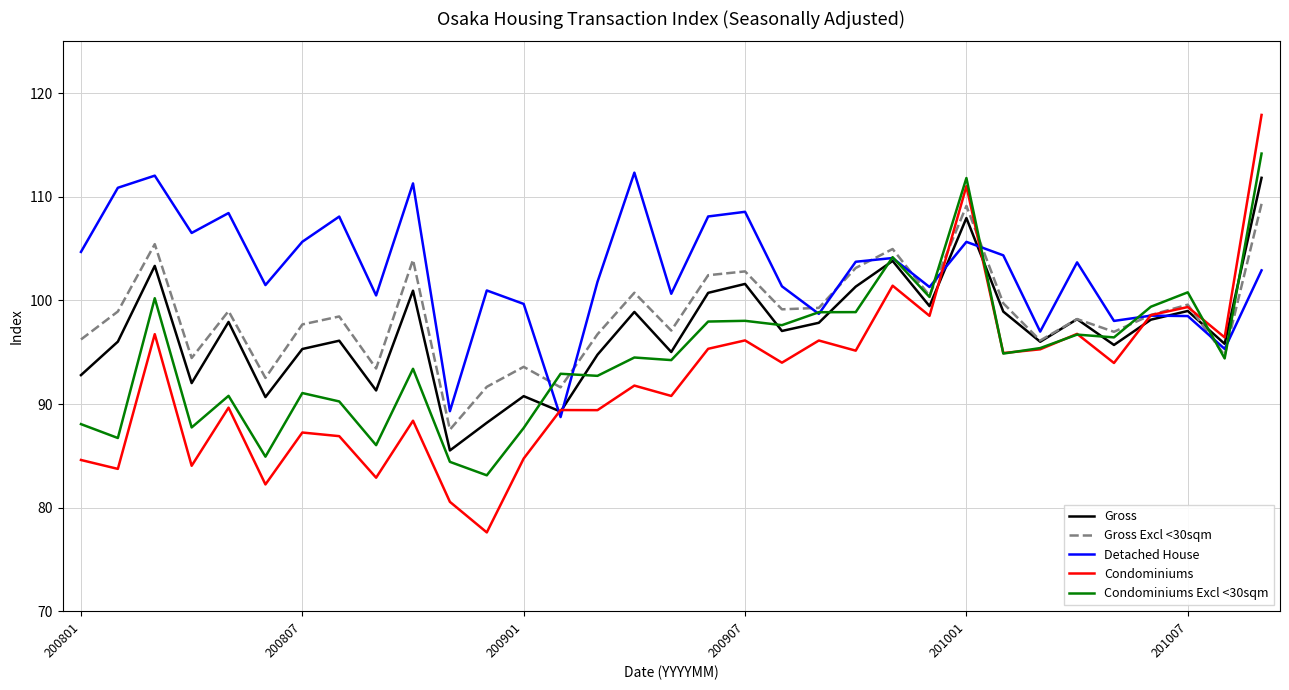

Which series has the largest total across all categories?

Detached House